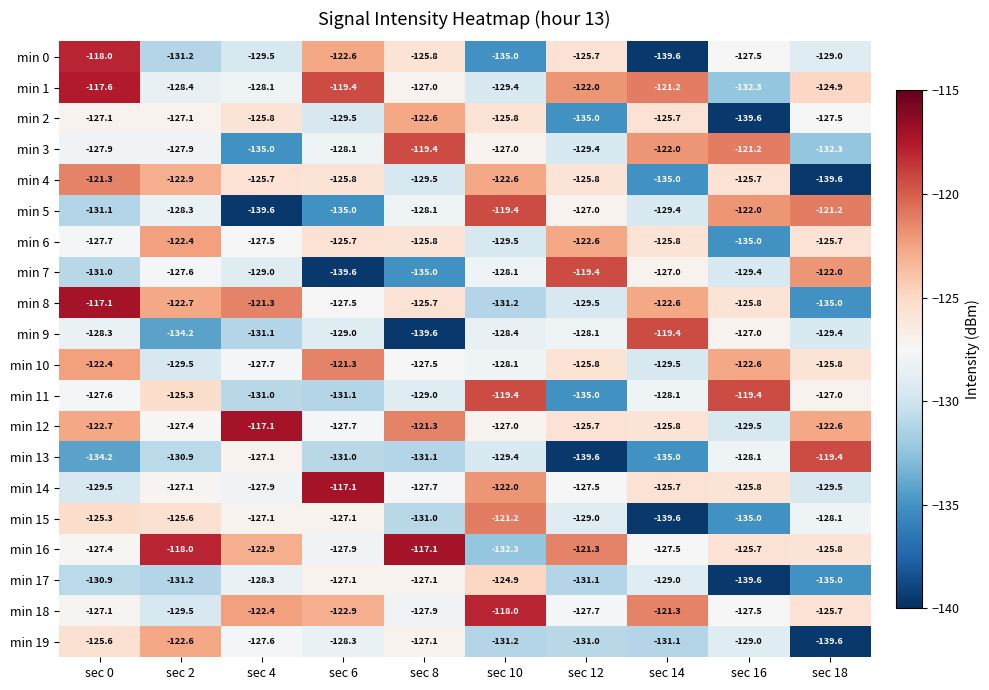

What is the sum of the min 1 values at sec 16 and sec 10?

-261.7